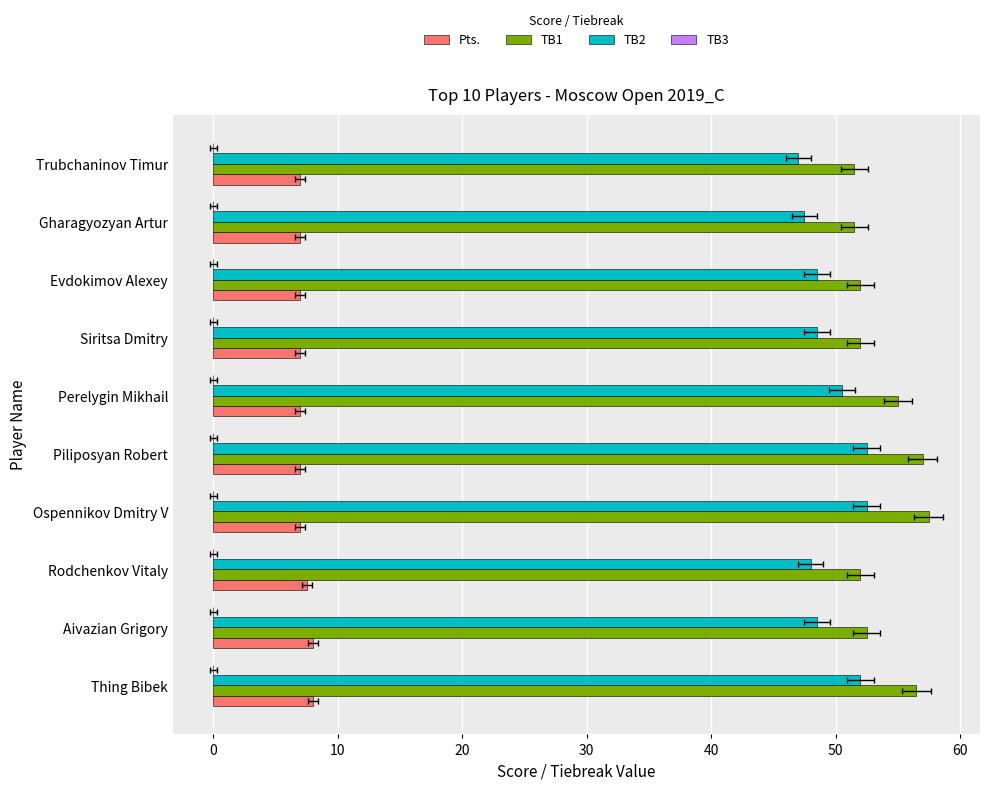

True or false: TB2 has a value of 30.5 at 20.

False